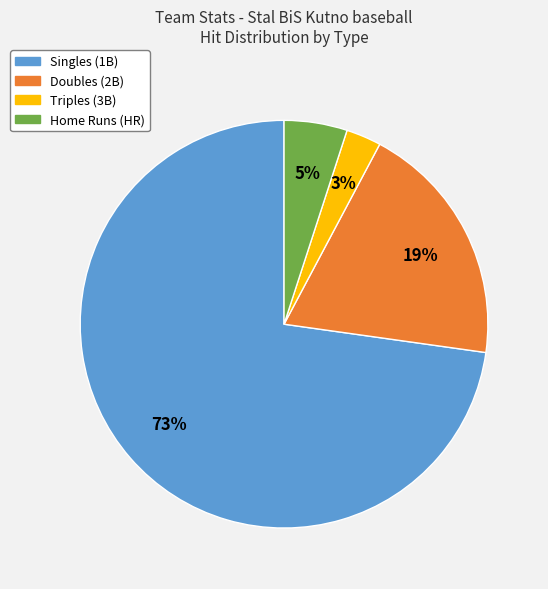

To the nearest percent, what is the difference between the largest and smallest slice percentages?

70%